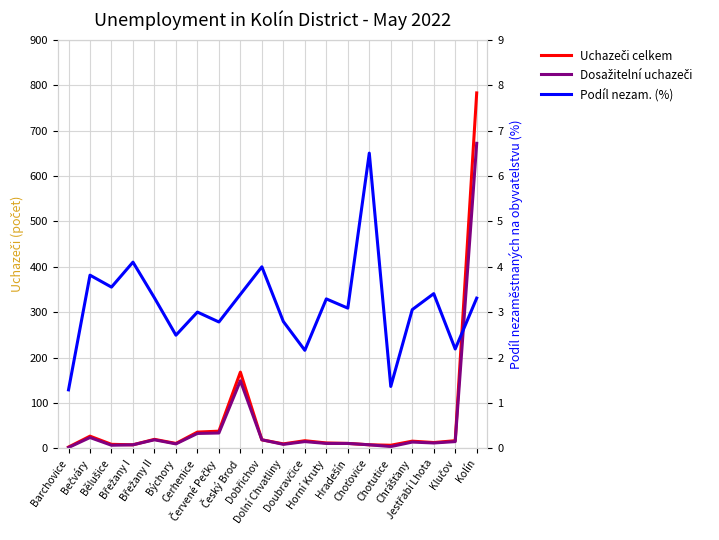

True or false: Dosažitelní uchazeči and Podíl nezam. (%) cross at least once.

False